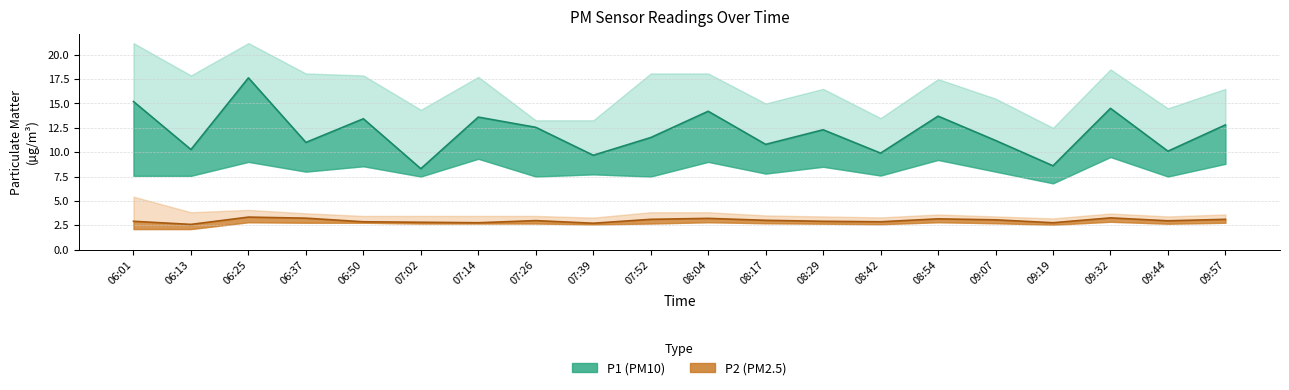

True or false: P2_lower has a value of 4.0 at 09:57.

False